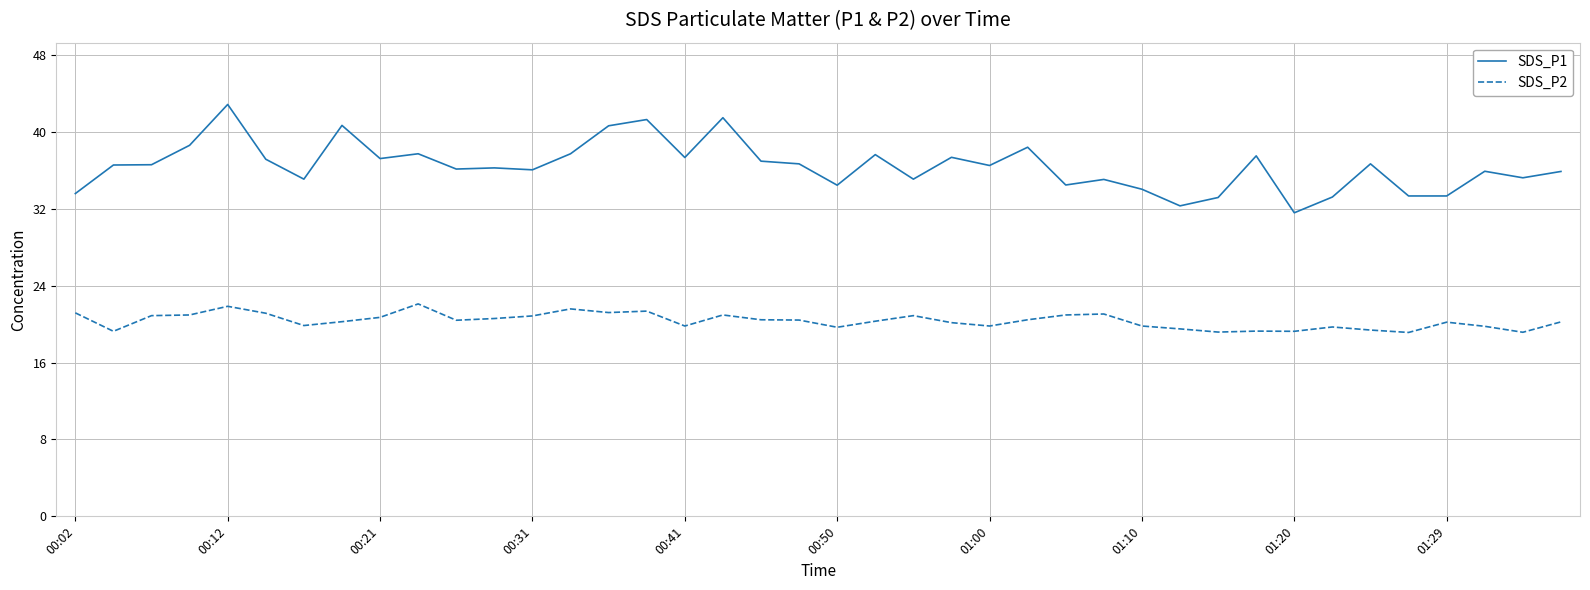

What is the maximum value shown in the chart?

42.9